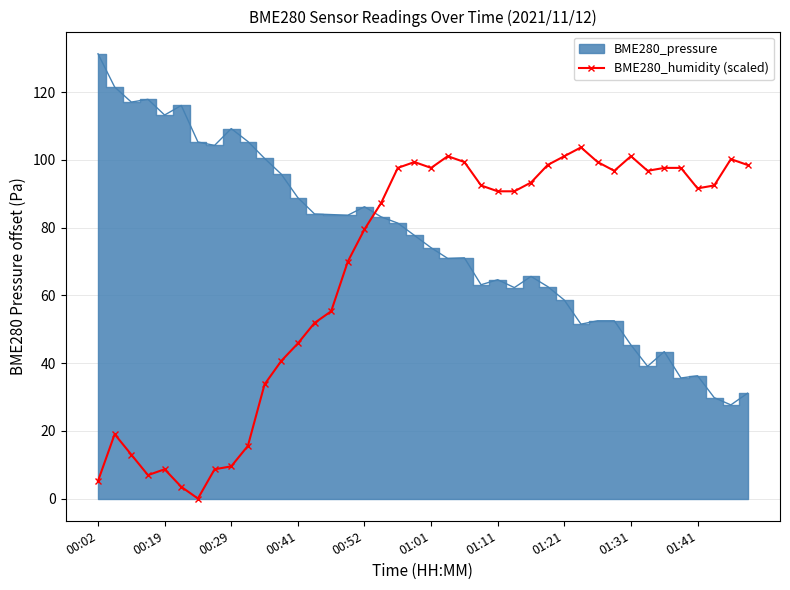

True or false: BME280_humidity (scaled) has more than 0 interior local peaks.

True